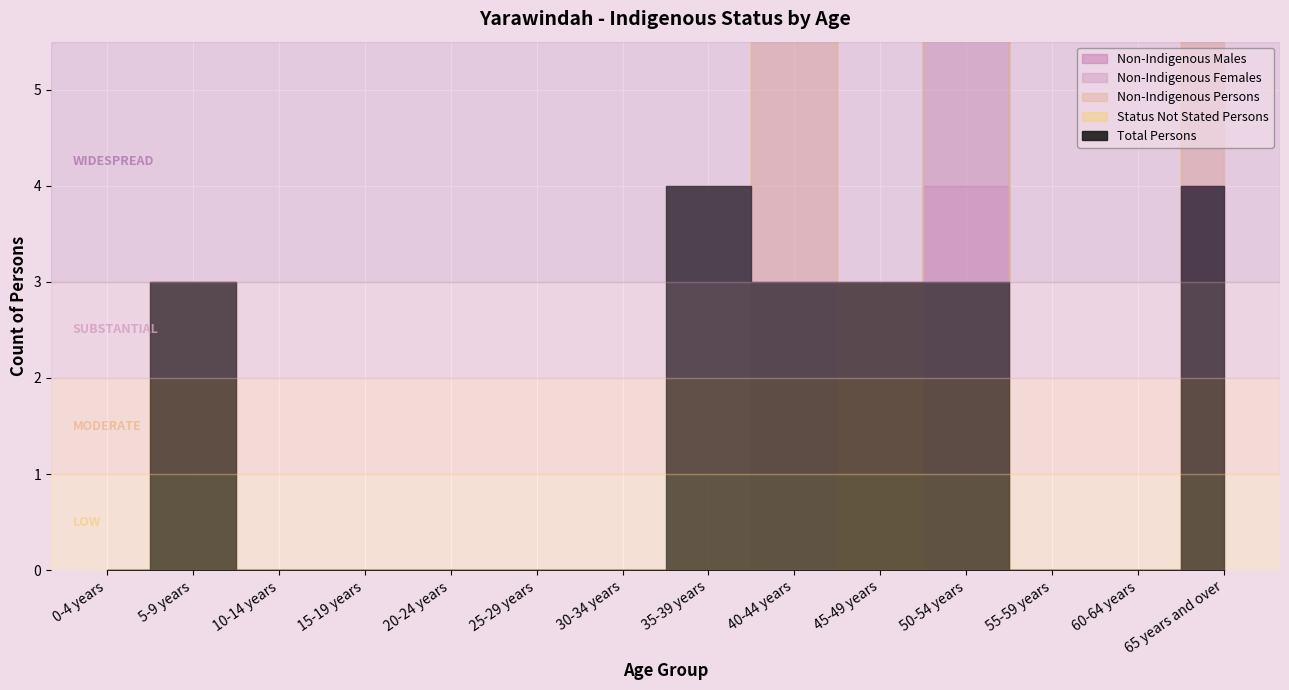

Which category has the highest value across all series?

50-54 years